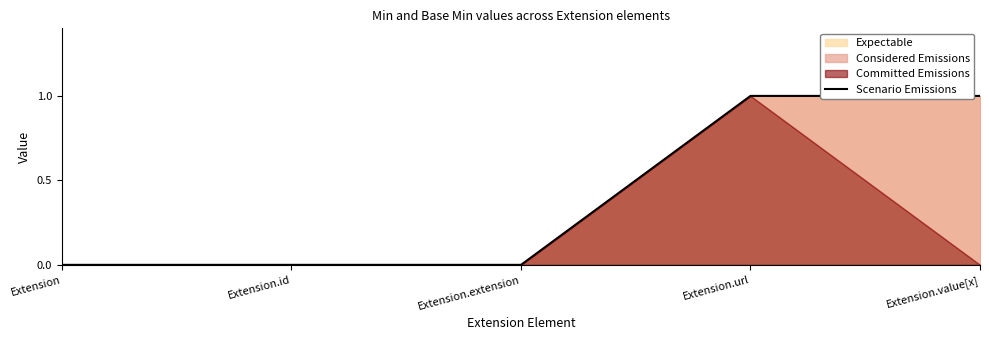

What is the difference between the values at Extension and Extension.value[x]?

1